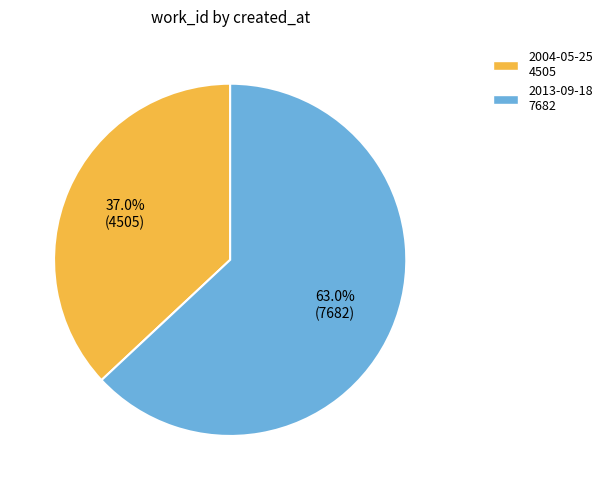

To the nearest percent, what is the combined percentage of 2013-09-18 and 2004-05-25?

100%